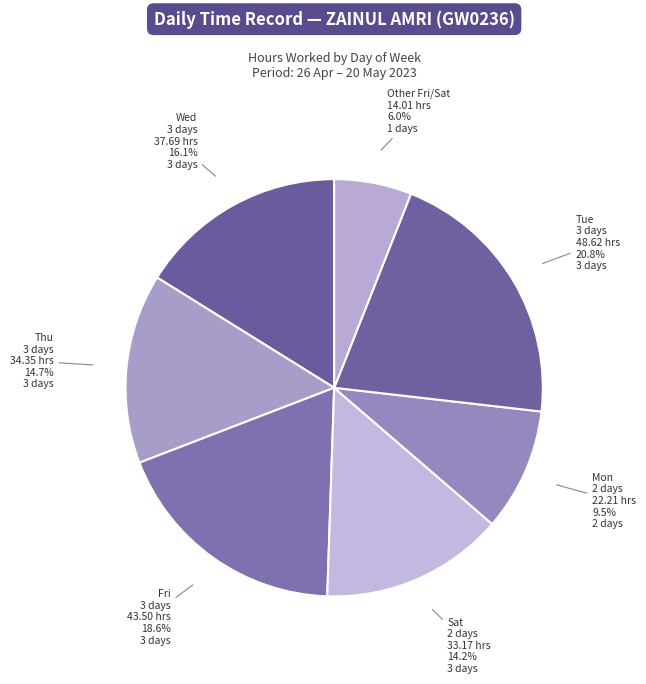

What percentage do Other Fri/Sat and Mon 2 days together represent?

15.5%